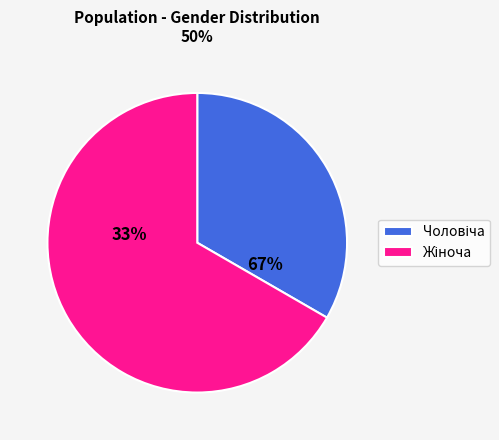

What portion of the pie excludes Чоловіча?

66.7%